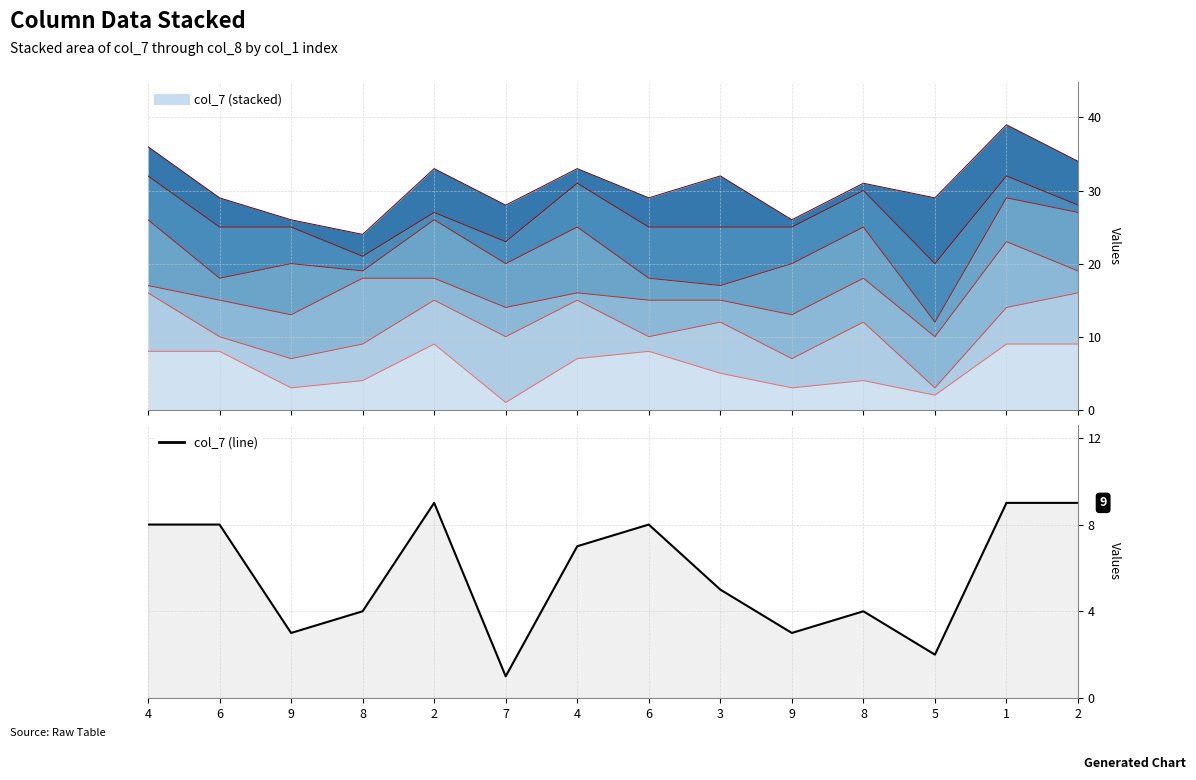

What is the difference between the values at 9 and 6?

5